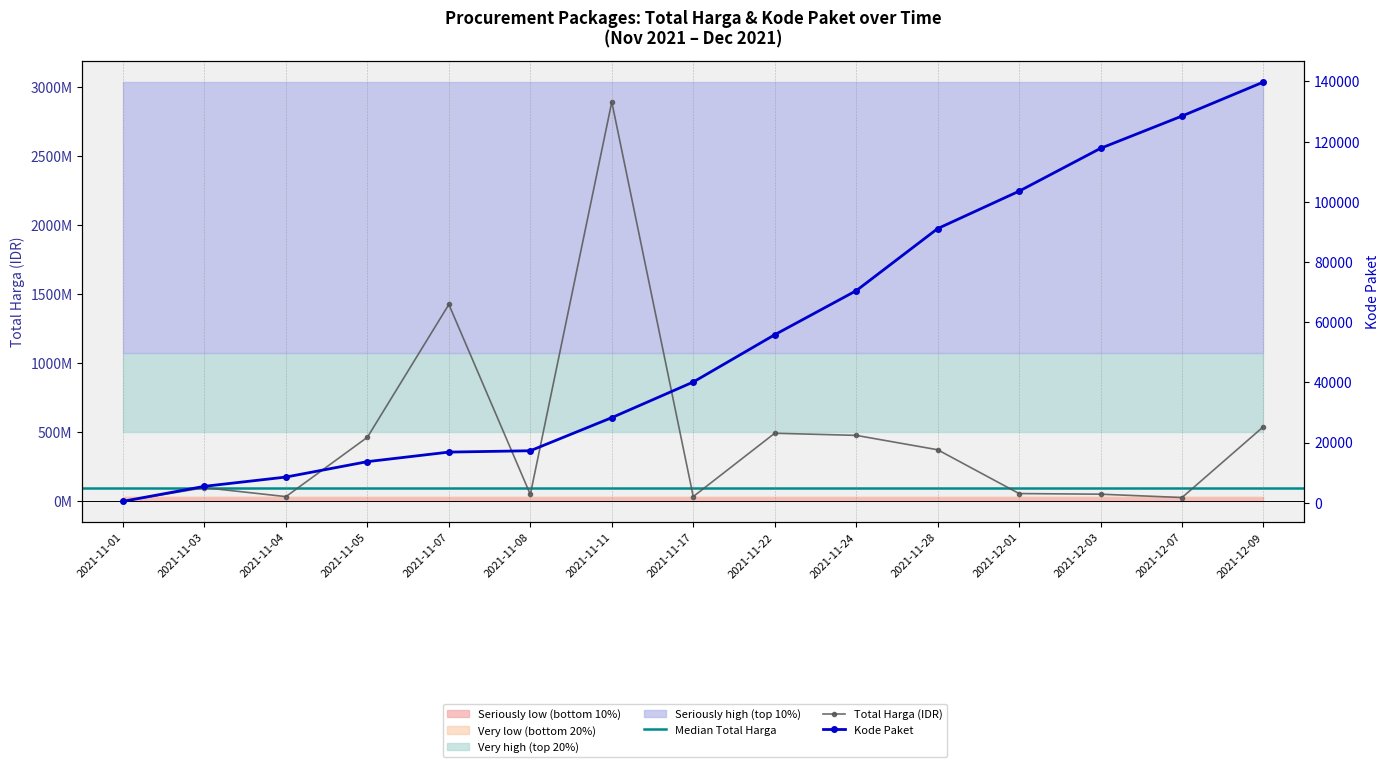

True or false: Total Harga and Kode Paket intersect in this chart.

False